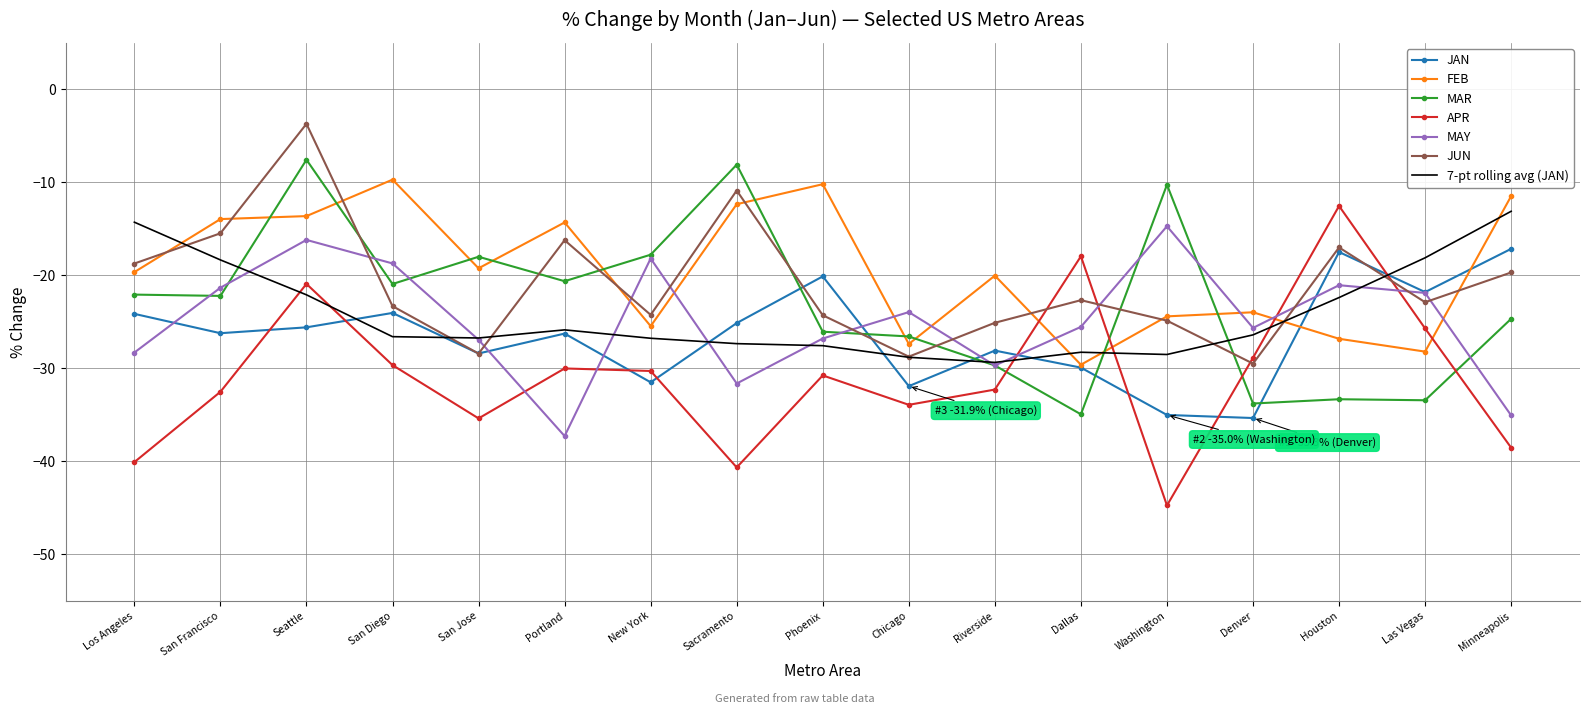

What is the difference between the highest and lowest values at Los Angeles?

25.8